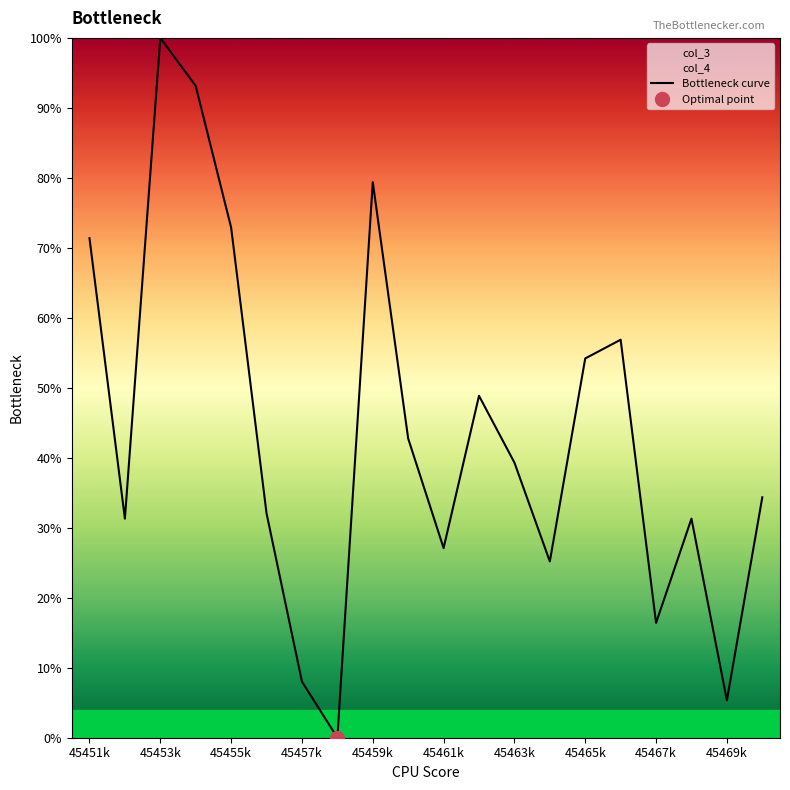

The Bottleneck curve series shows 24.4 at 45463k. True or false?

False